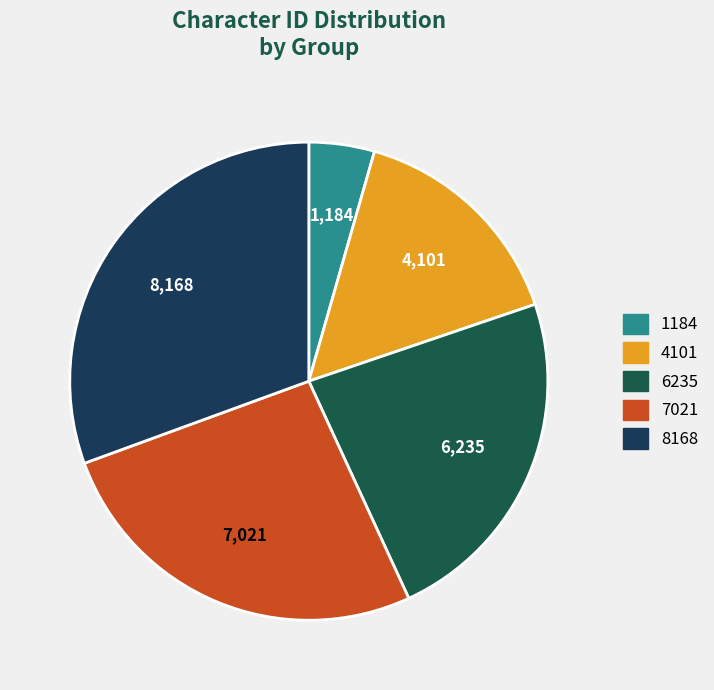

How many segments does this pie chart have?

5